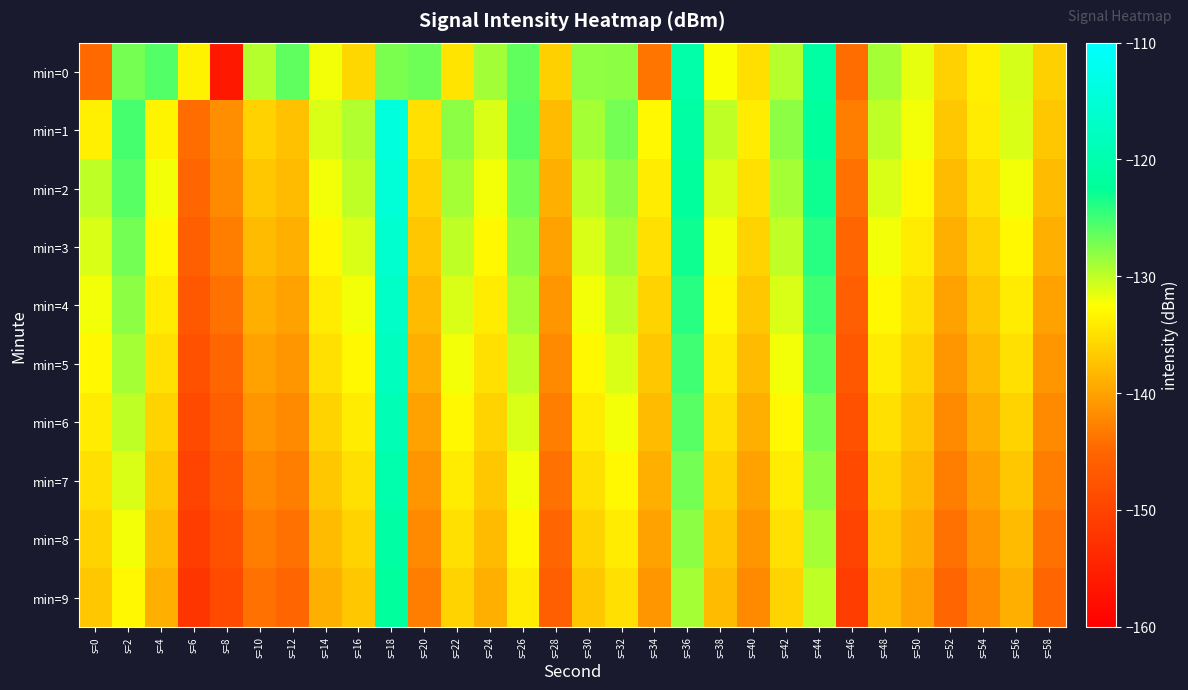

Which series has the largest total across all categories?

min=1